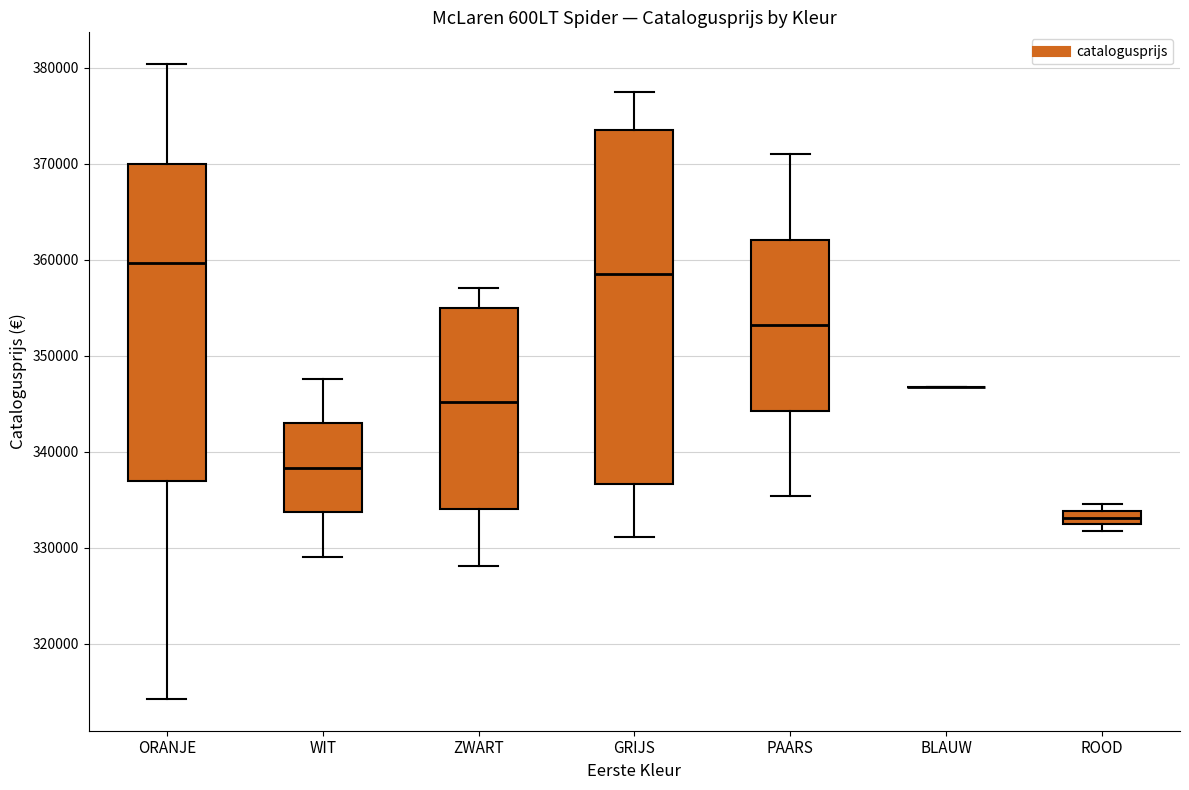

Which box is the tallest, from its lower edge to its upper edge?

GRIJS